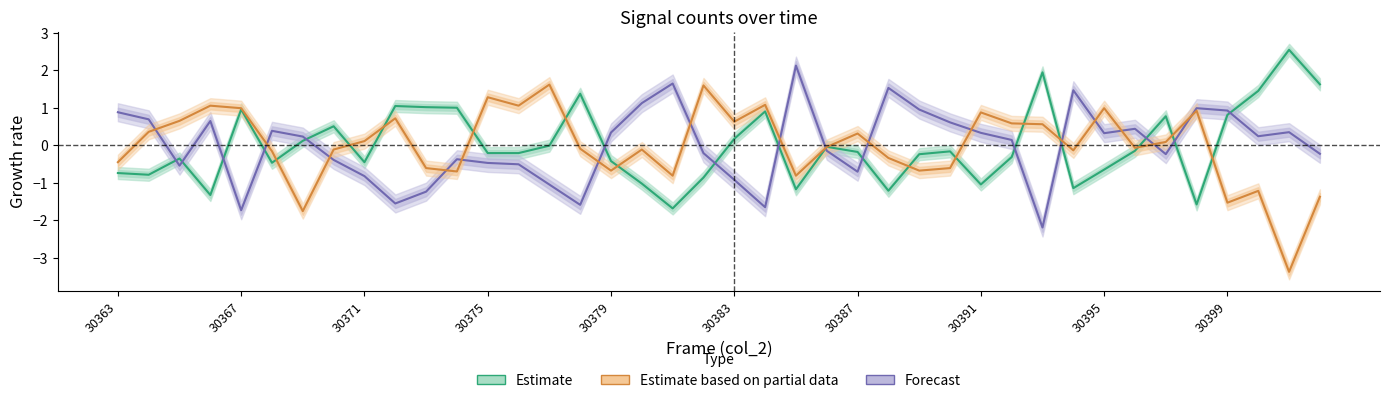

What is the value of the Estimate based on partial data point at the 23rd from the left?

-0.8